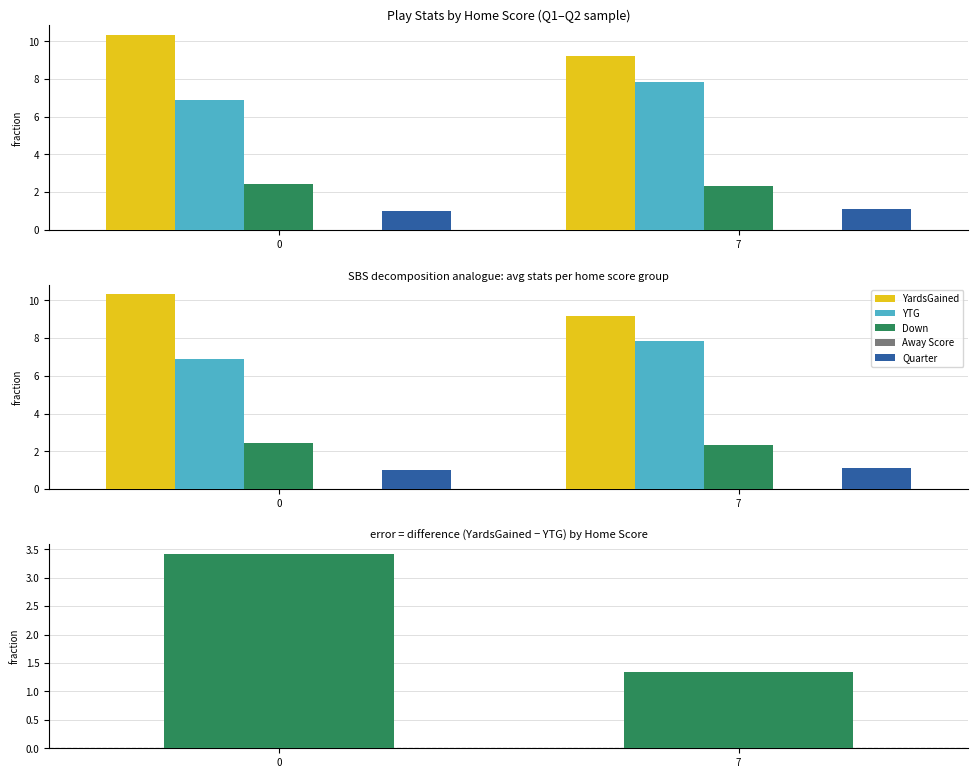

Reading left to right, transcribe all the data shown in this chart.

YardsGained: 0=10.3	7=9.2
YTG: 0=6.9	7=7.9
Down: 0=2.4	7=2.3
Away Score: 0=0.0	7=0.0
Quarter: 0=1.0	7=1.1
YardsGained - YTG: 0=3.4	7=1.3